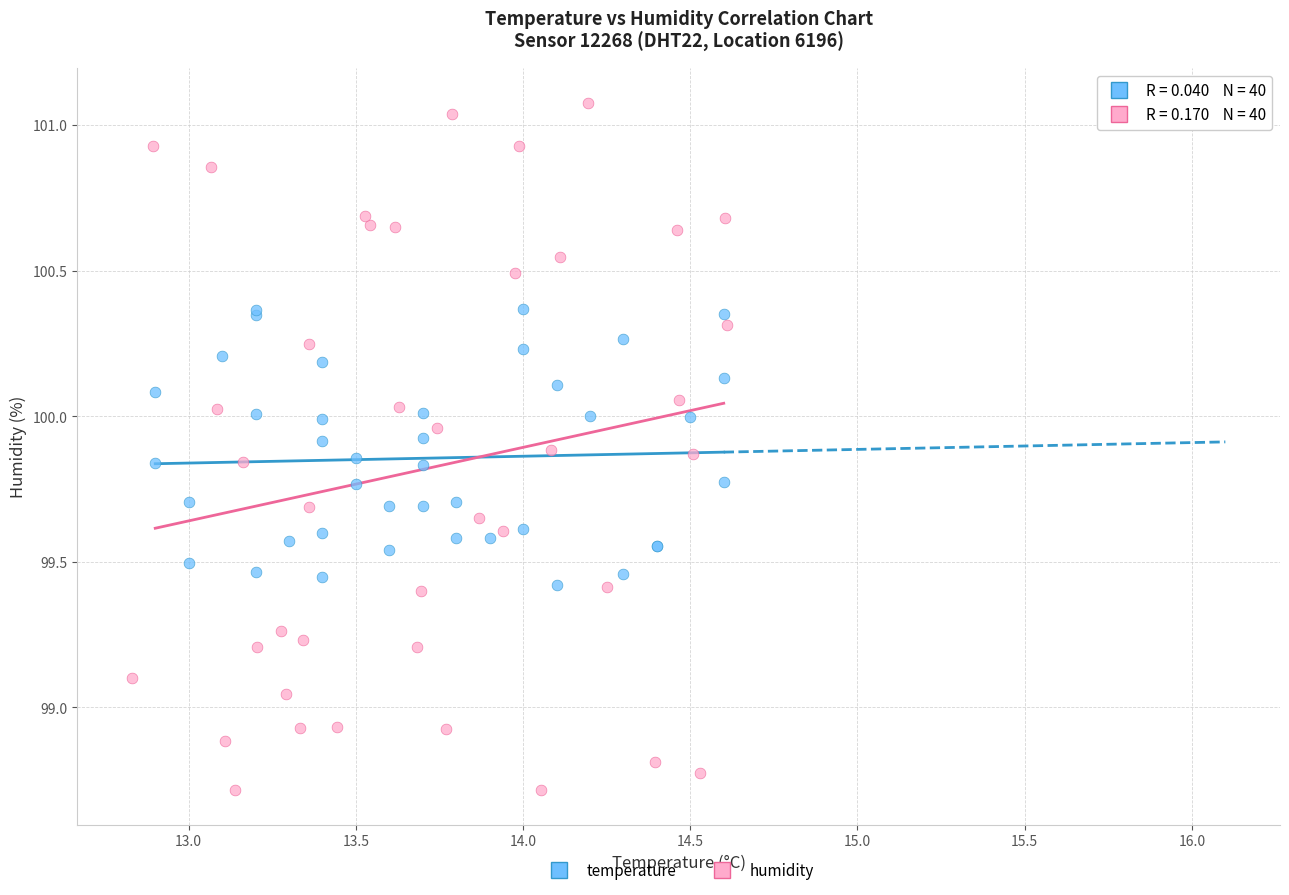

Which series contains the lowest Y value?

humidity